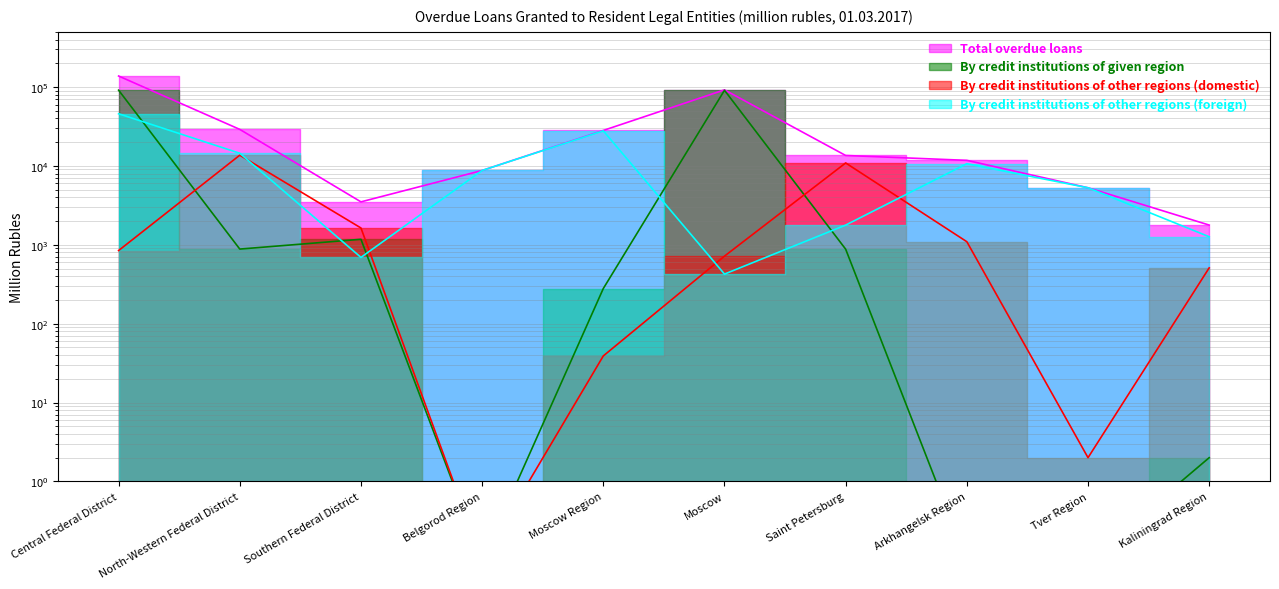

Which category has the lowest value in the By credit institutions of given region series?

Belgorod Region